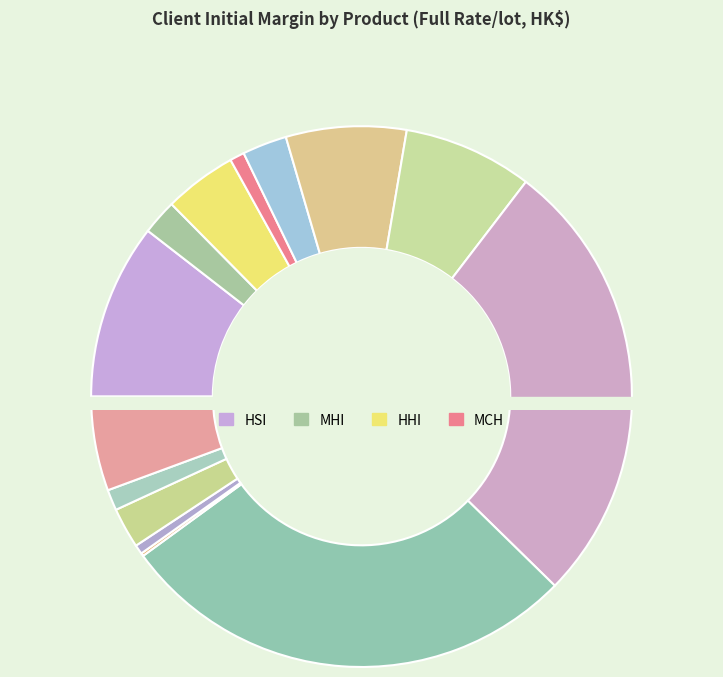

What percentage do HGT and MCH together represent?

28.5%